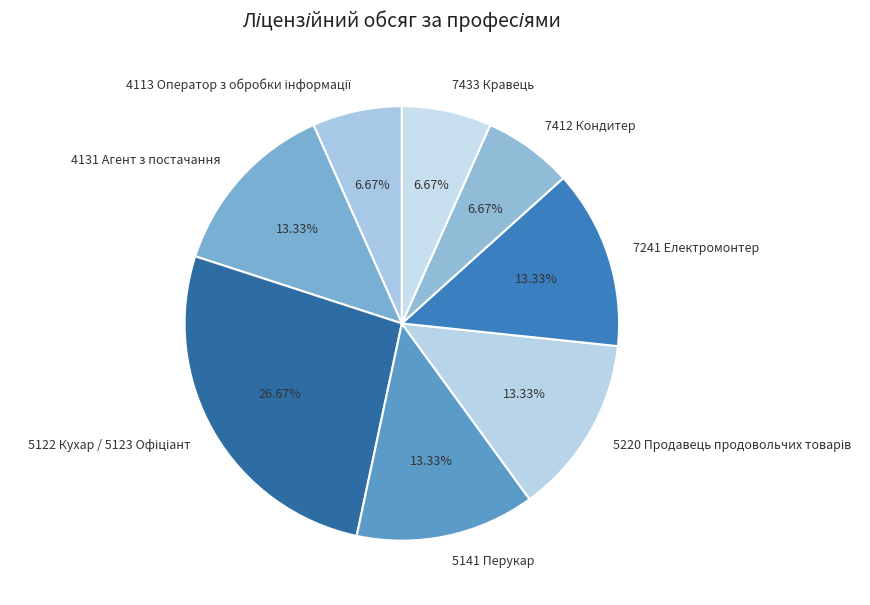

How many slices are in this pie chart?

8